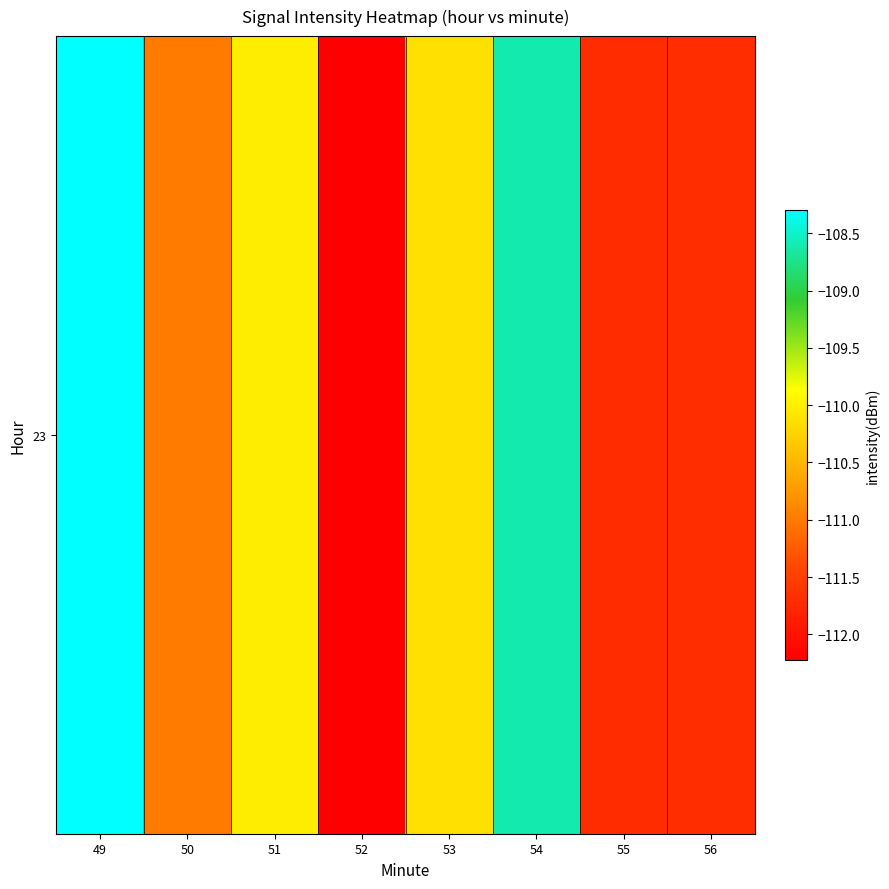

How many series are shown in this chart?

1